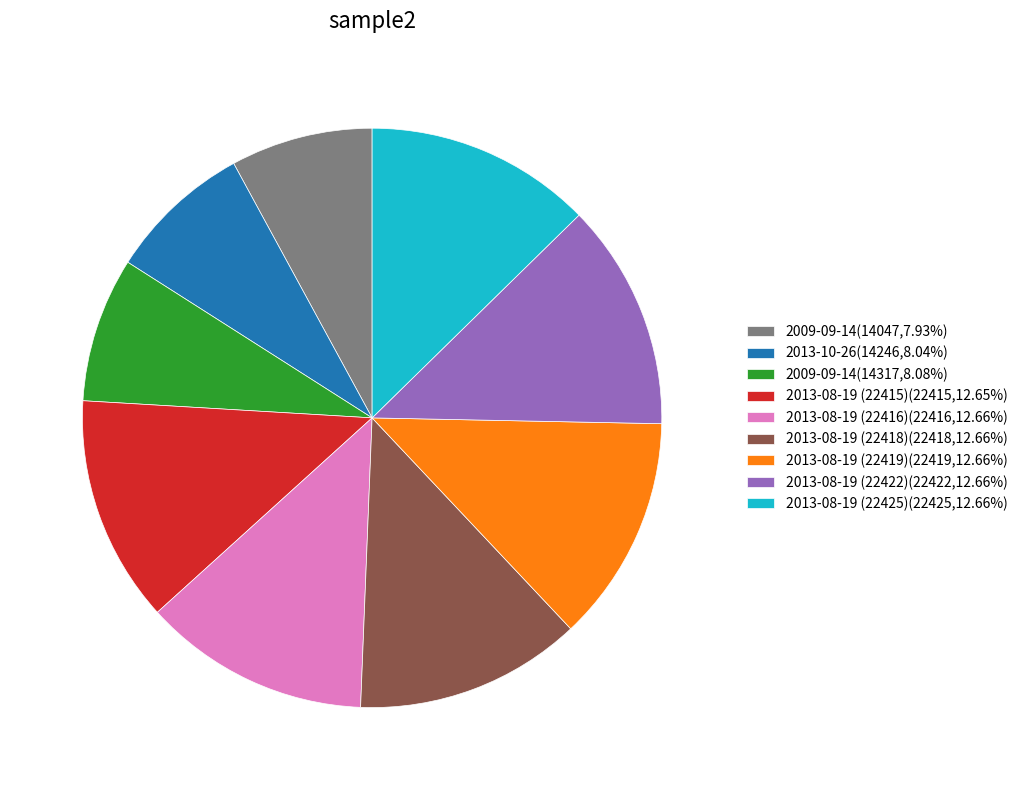

Approximately how many times larger is the value at 2013-08-19 (22415)(22415,12.65%) compared to 2013-08-19 (22422)(22422,12.66%)?

1.0